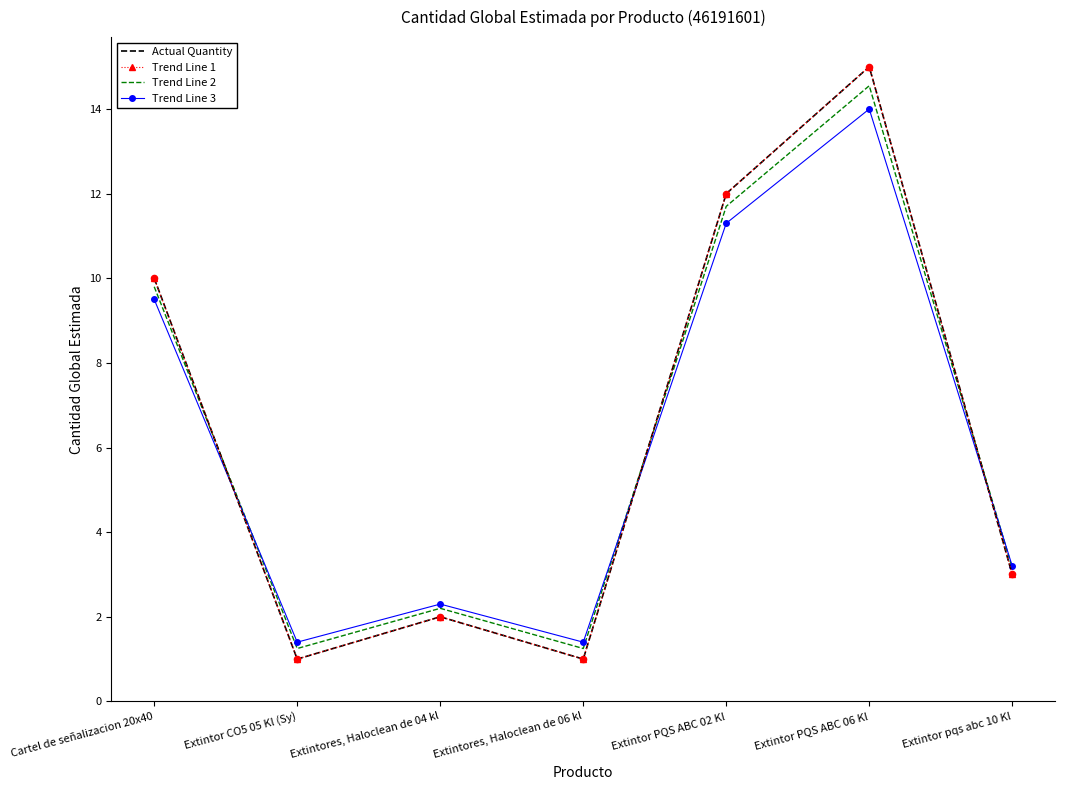

Which series has the largest total across all categories?

Actual Quantity